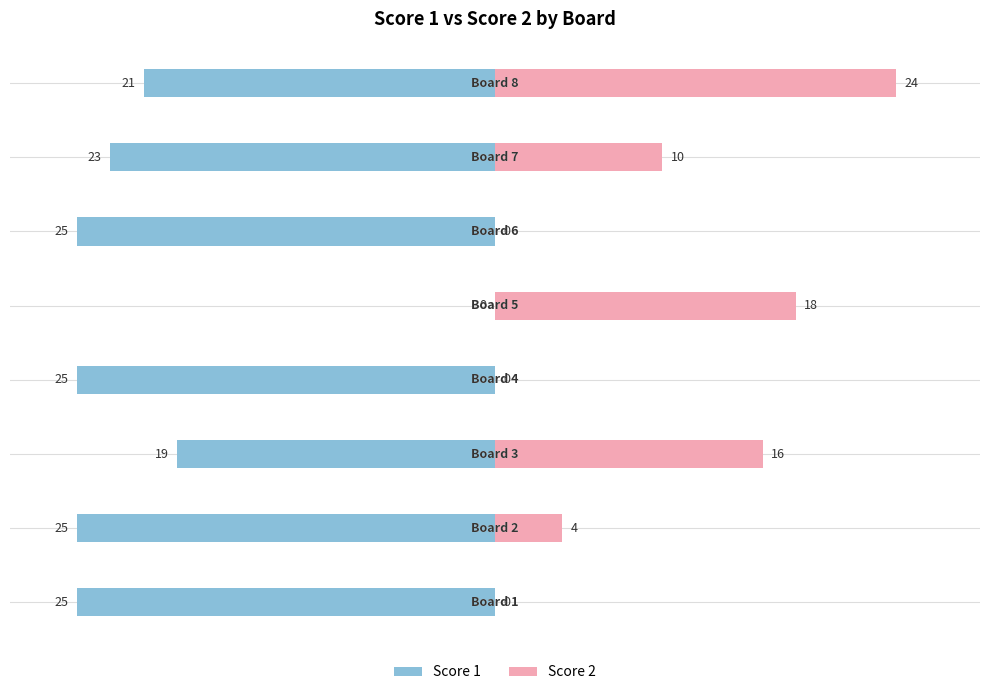

Reading left to right, transcribe all the data shown in this chart.

Score 1: -25	-25	-19	-25	0	-25	-23	-21
Score 2: 0	4	16	0	18	0	10	24